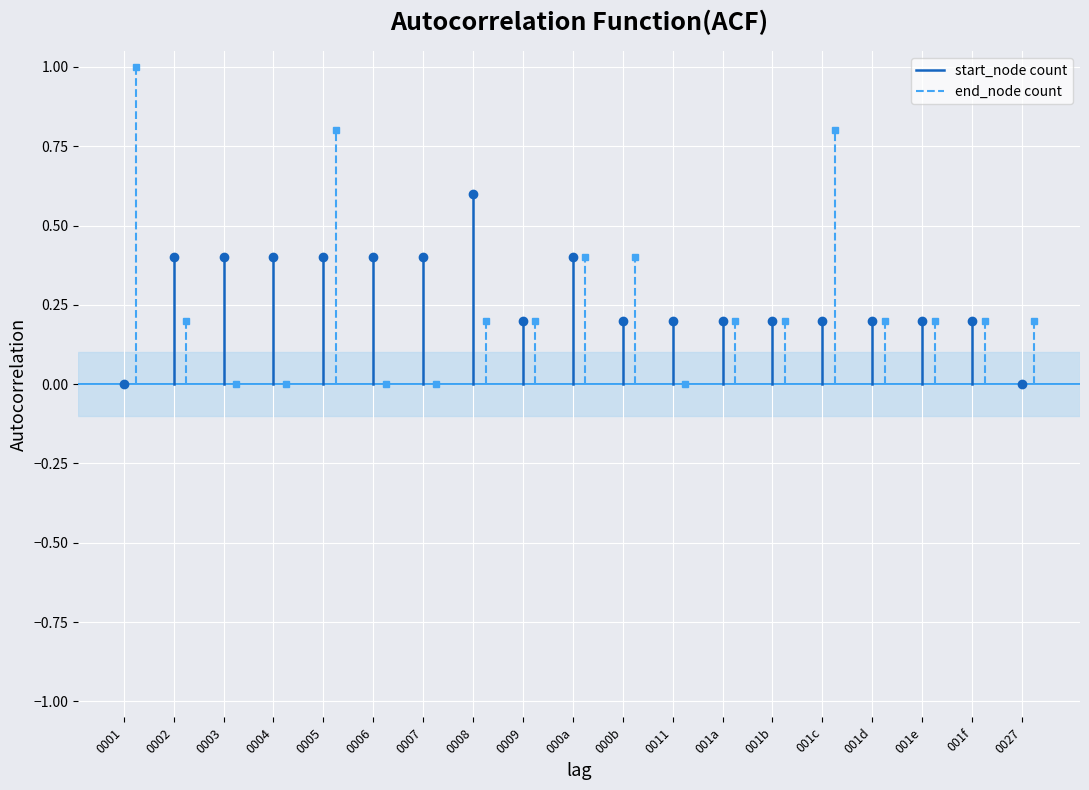

Between 0001 and 0002, which series saw the biggest shift?

end_node count